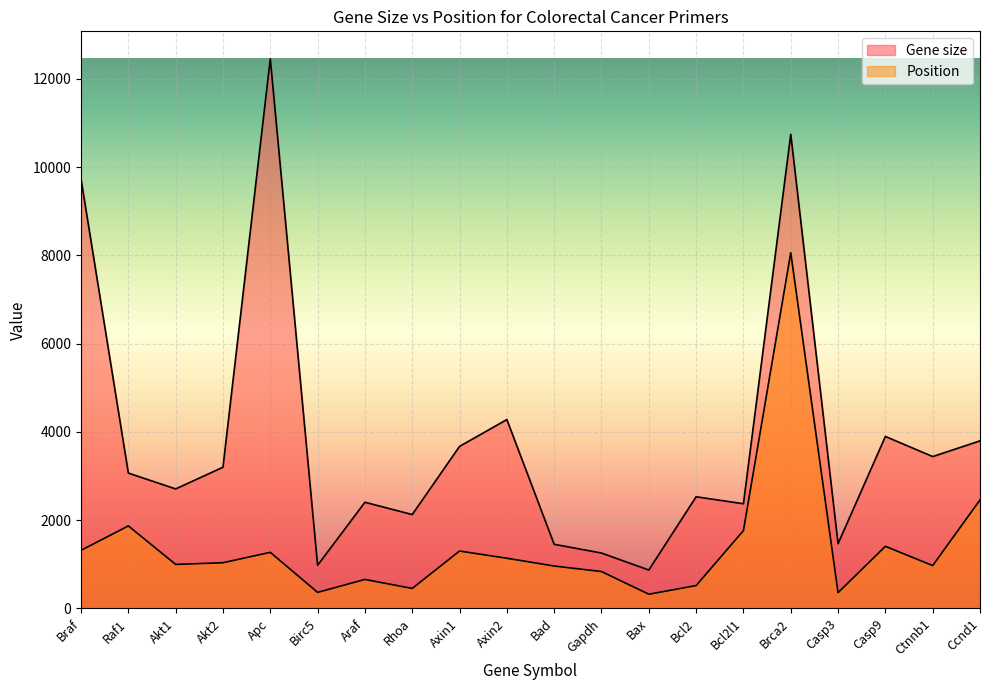

What is the highest value of the Gene size series?

12453